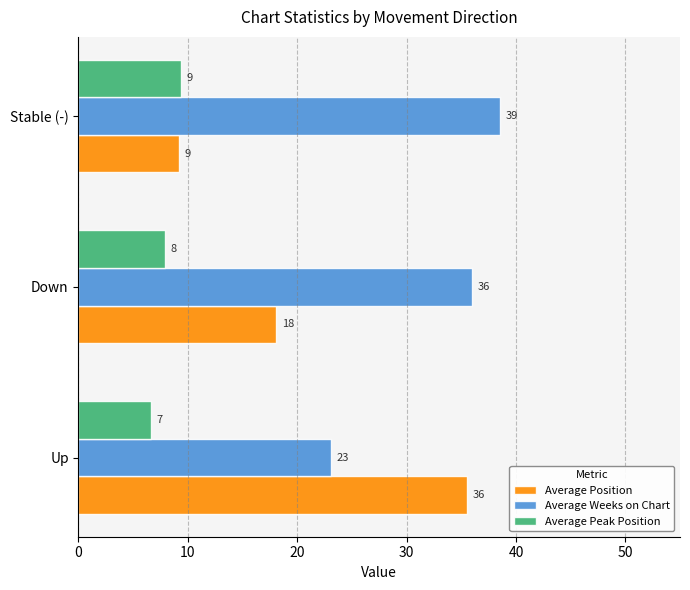

Reading left to right, what are all the values shown in this chart?

Average Position: 0=35.5	10=18.1	20=9.2
Average Weeks on Chart: 0=23.1	10=36.0	20=38.5
Average Peak Position: 0=6.6	10=7.9	20=9.4